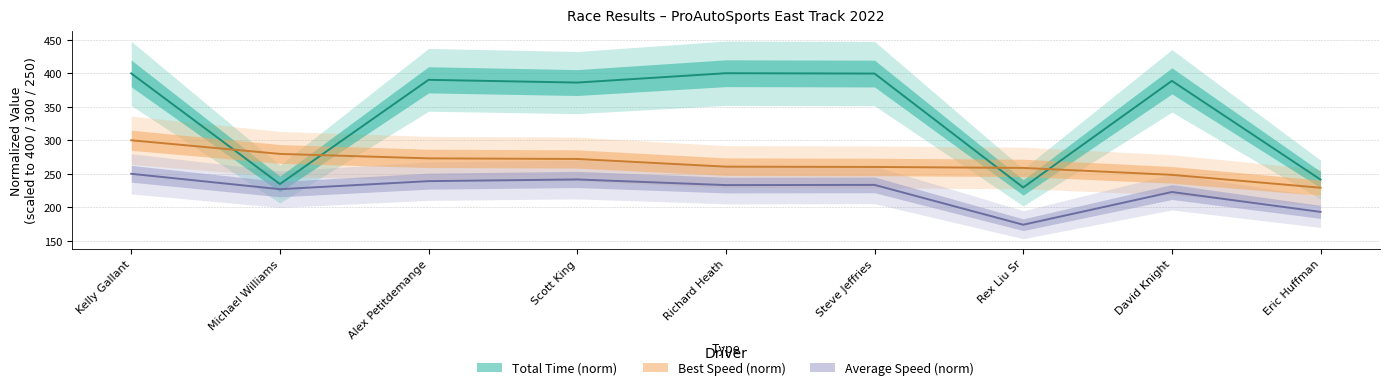

What is the value of the Average Speed point at the 7th from the left?

174.1